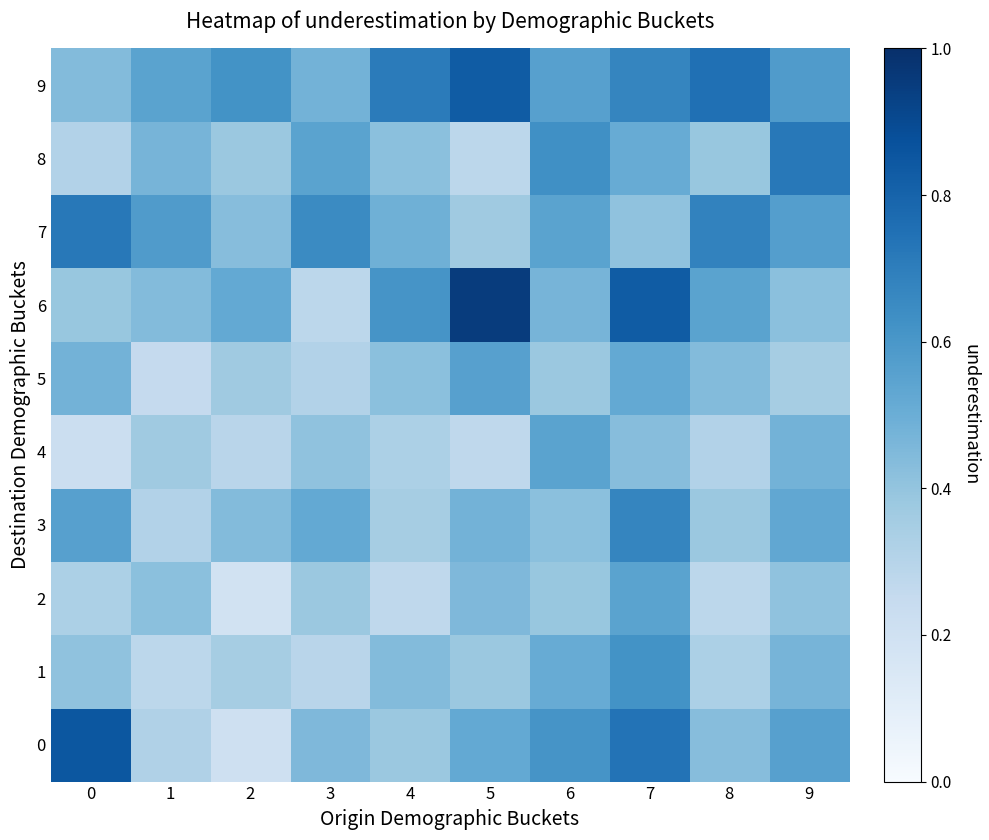

Reading left to right, extract all data points from this chart.

0: 0=0.8	1=0.3	2=0.2	3=0.5	4=0.4	5=0.5	6=0.6	7=0.7	8=0.4	9=0.6
1: 0=0.4	1=0.3	2=0.3	3=0.3	4=0.4	5=0.4	6=0.5	7=0.6	8=0.3	9=0.5
2: 0=0.3	1=0.4	2=0.2	3=0.4	4=0.3	5=0.5	6=0.4	7=0.6	8=0.3	9=0.4
3: 0=0.6	1=0.3	2=0.4	3=0.5	4=0.3	5=0.5	6=0.4	7=0.7	8=0.4	9=0.5
4: 0=0.2	1=0.4	2=0.3	3=0.4	4=0.3	5=0.3	6=0.6	7=0.4	8=0.3	9=0.5
5: 0=0.5	1=0.2	2=0.4	3=0.3	4=0.4	5=0.6	6=0.4	7=0.5	8=0.4	9=0.3
6: 0=0.4	1=0.4	2=0.5	3=0.3	4=0.6	5=0.9	6=0.5	7=0.8	8=0.6	9=0.4
7: 0=0.7	1=0.6	2=0.4	3=0.7	4=0.5	5=0.4	6=0.6	7=0.4	8=0.7	9=0.6
8: 0=0.3	1=0.5	2=0.4	3=0.6	4=0.4	5=0.3	6=0.6	7=0.5	8=0.4	9=0.7
9: 0=0.4	1=0.6	2=0.6	3=0.5	4=0.7	5=0.8	6=0.6	7=0.7	8=0.8	9=0.6